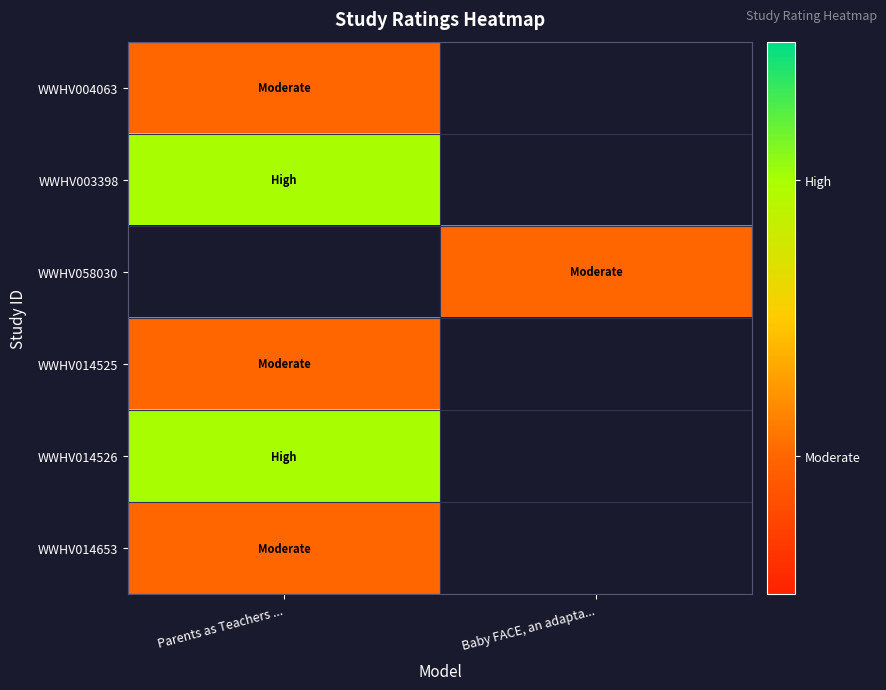

Which category has the lowest value across all series?

Parents as Teachers ...